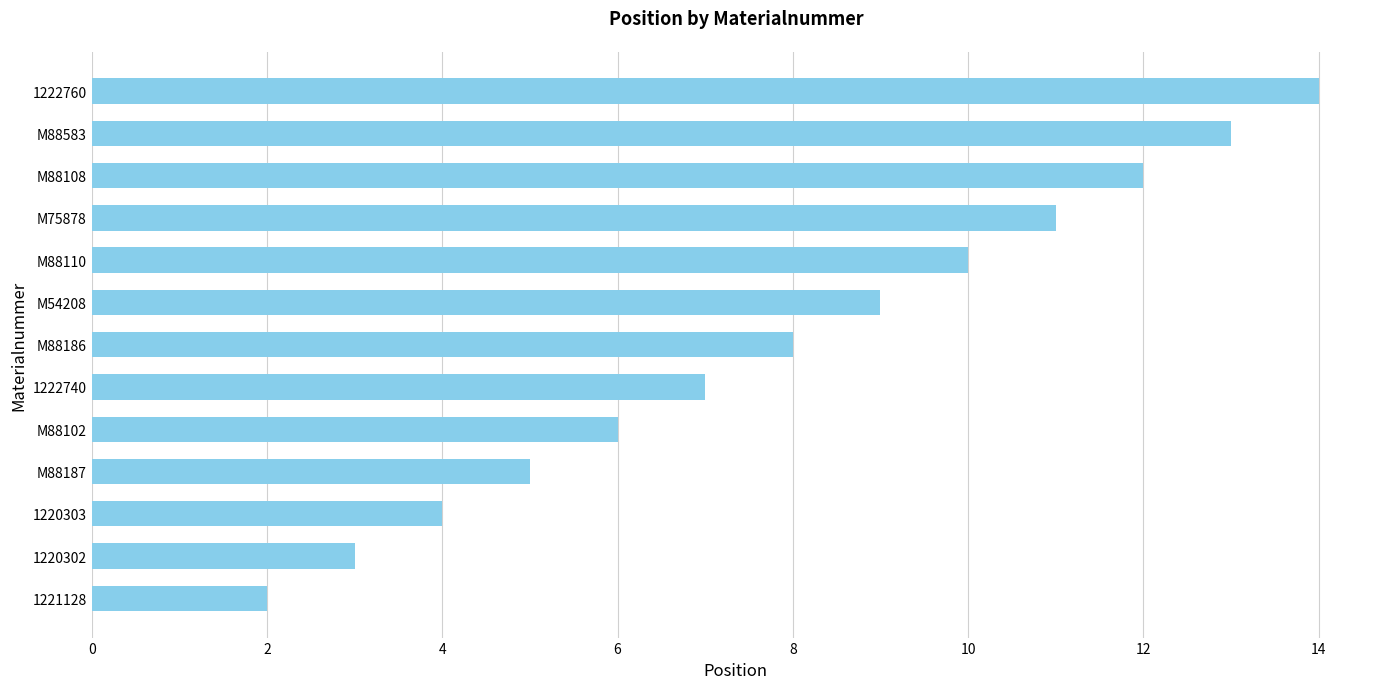

What is the sum of all values?

104